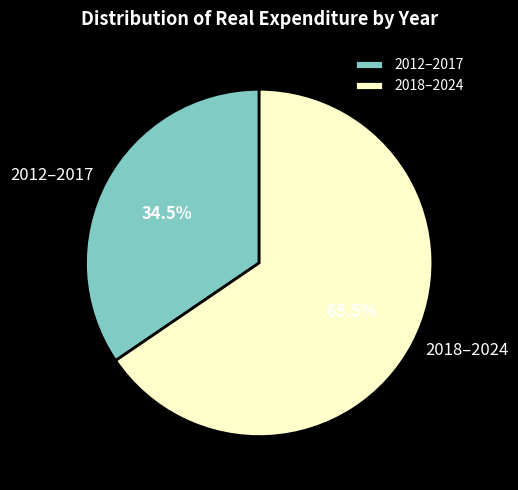

Is there a majority slice in this chart?

Yes